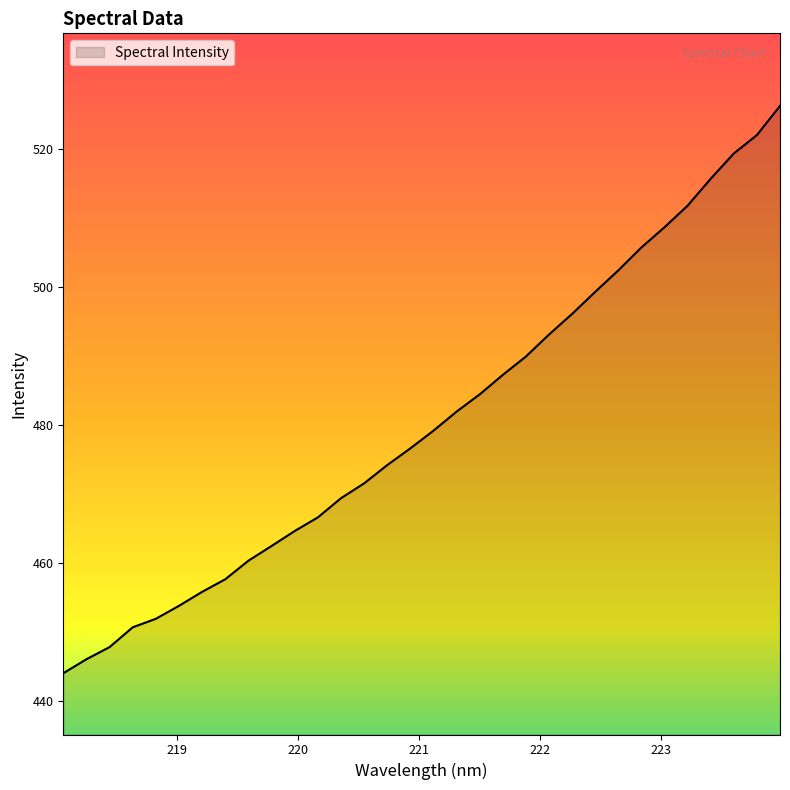

What is the difference between the second highest and second lowest values?

76.0